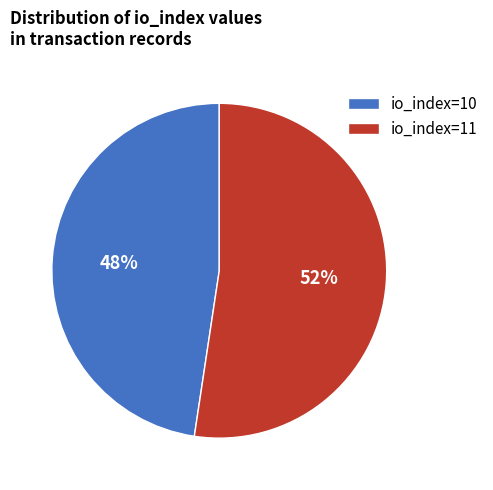

How many segments does this pie chart have?

2